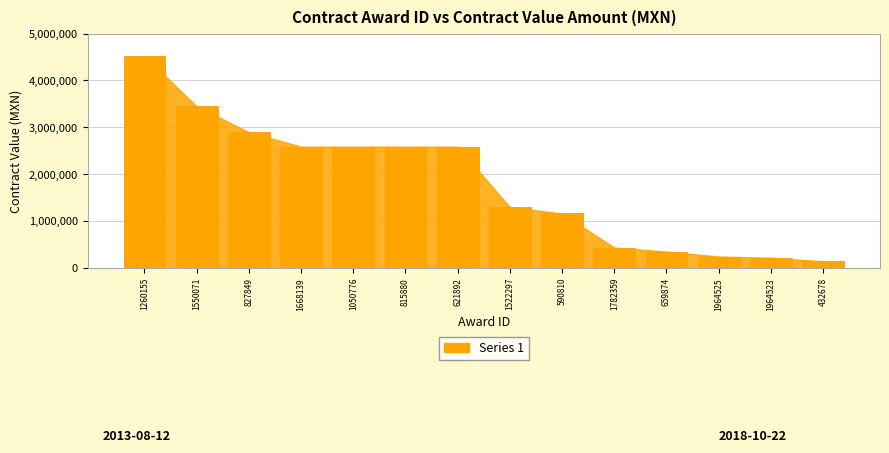

Reading left to right, extract all data points from this chart.

1260155=4525164.0	1550071=3448276.9	827849=2897068.9	1668139=2586206.9	1050776=2586206.9	815880=2586206.9	621892=2586206.9	1522297=1293103.6	590810=1158827.6	1782359=431034.5	659874=344720.0	1964525=239604.5	1964523=212981.7	432678=137640.0